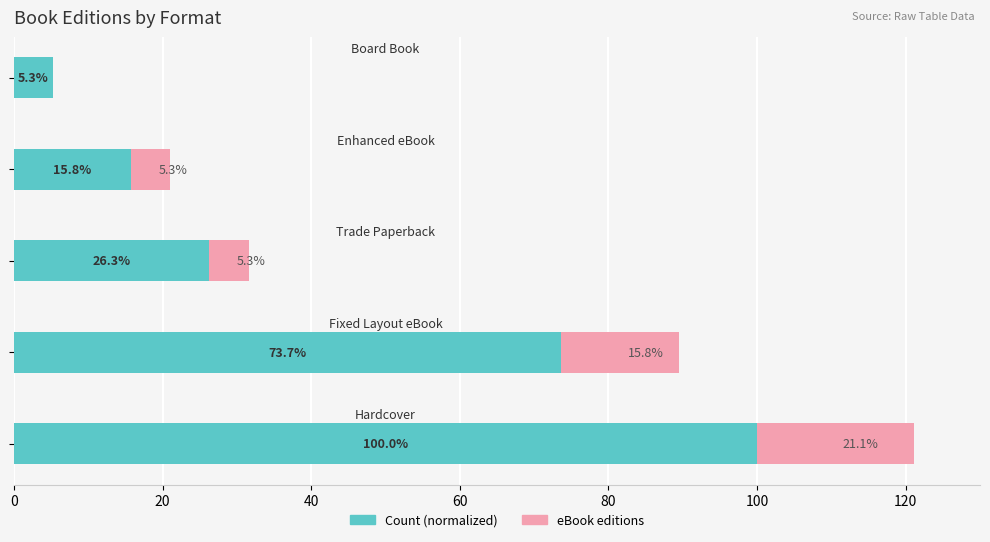

How many categories are shown in the chart?

5